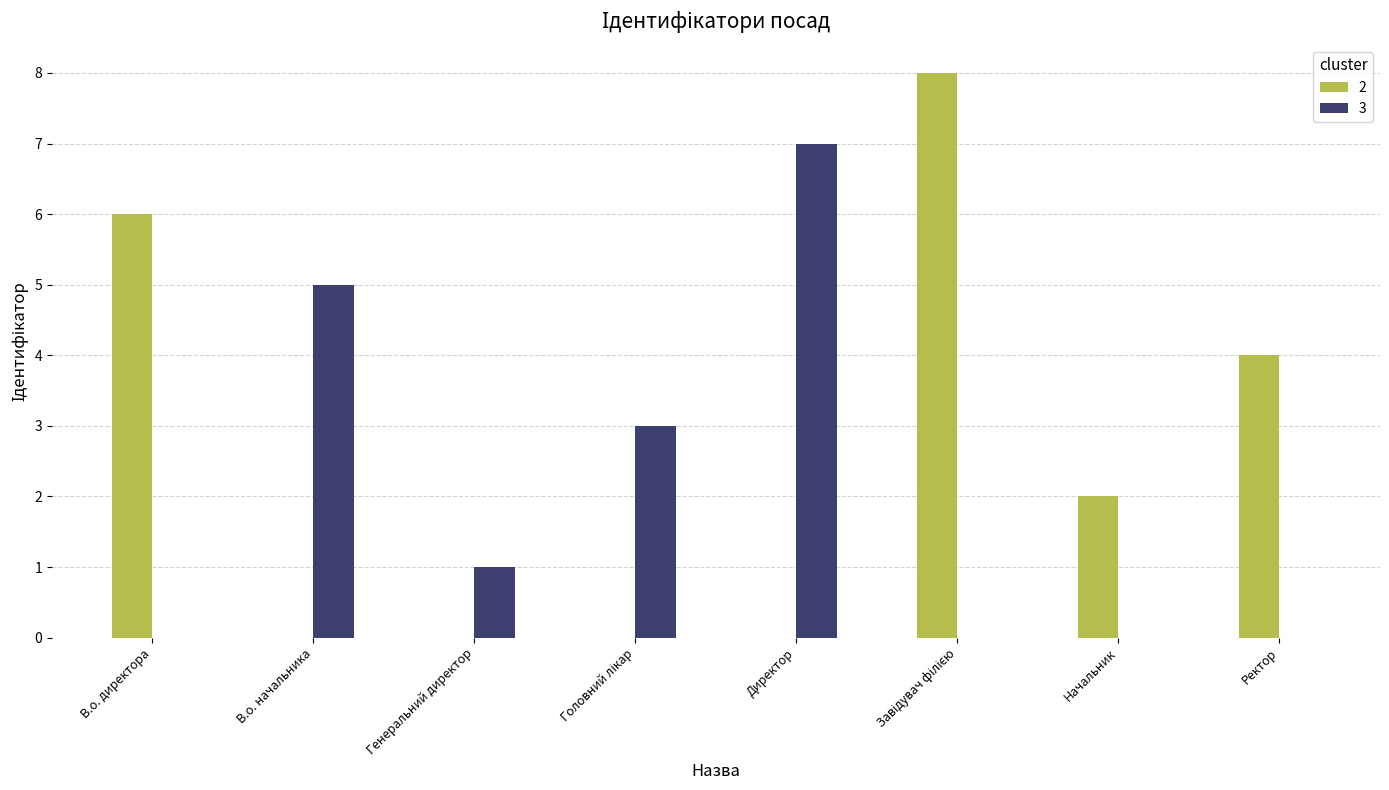

True or false: 3 has a value of 0 at В.о. директора.

True